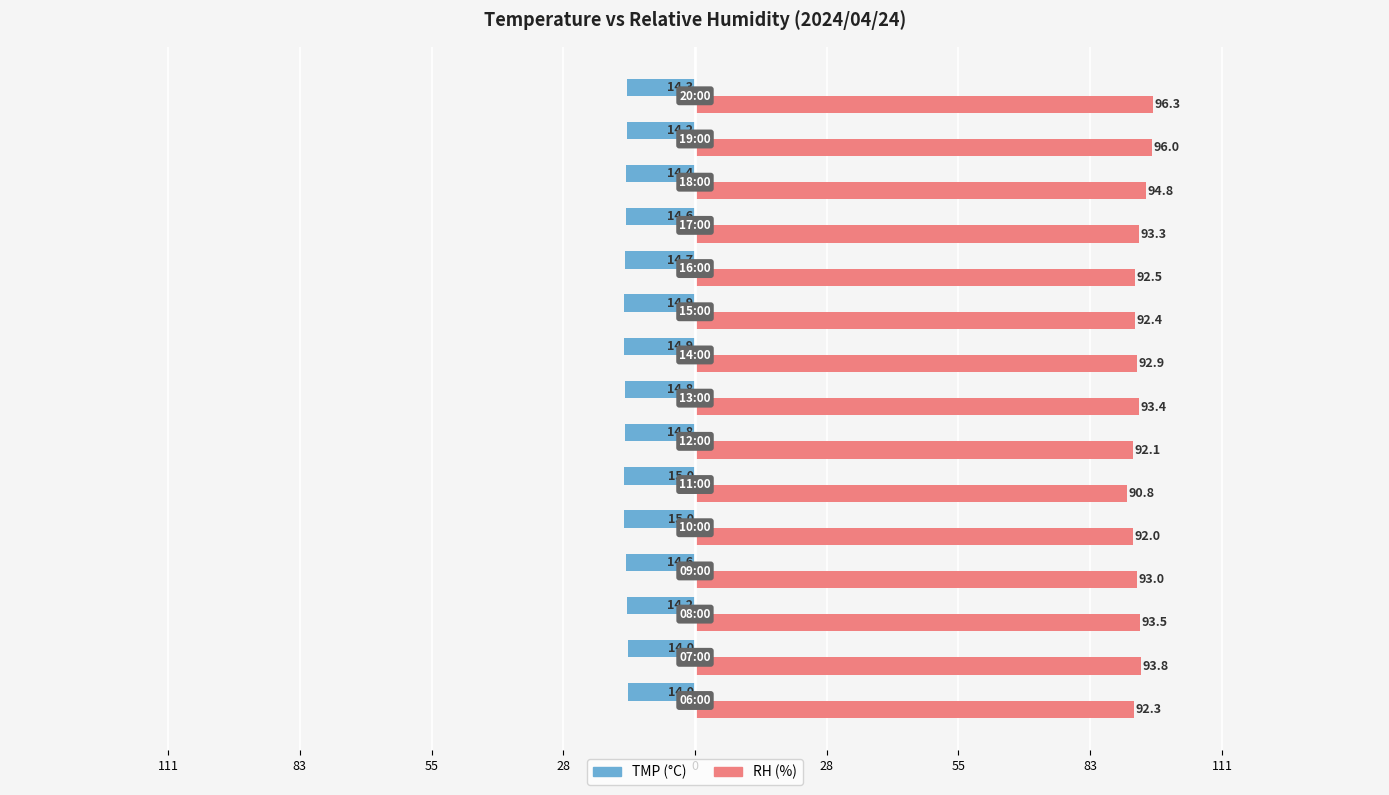

What is the sum of all RH (%) values?

1399.1